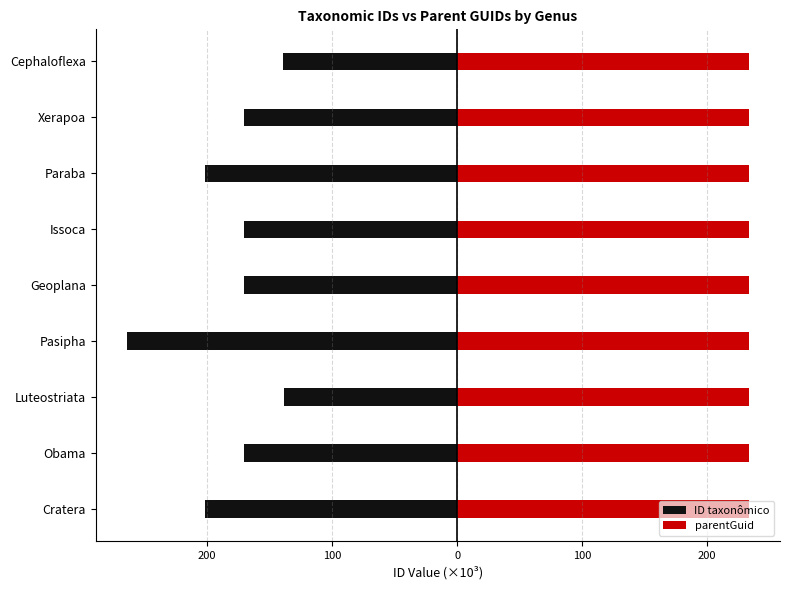

What is the spread (max minus min) of values at 200?

170.5